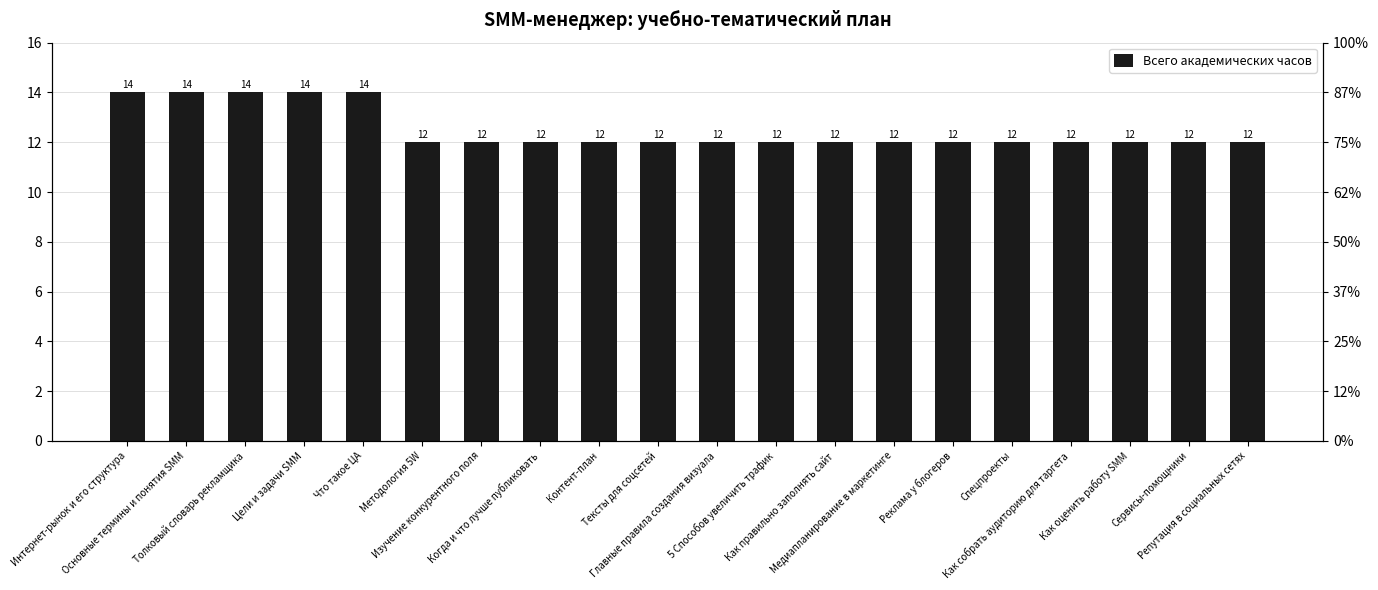

How many values are between 12 and 14?

20